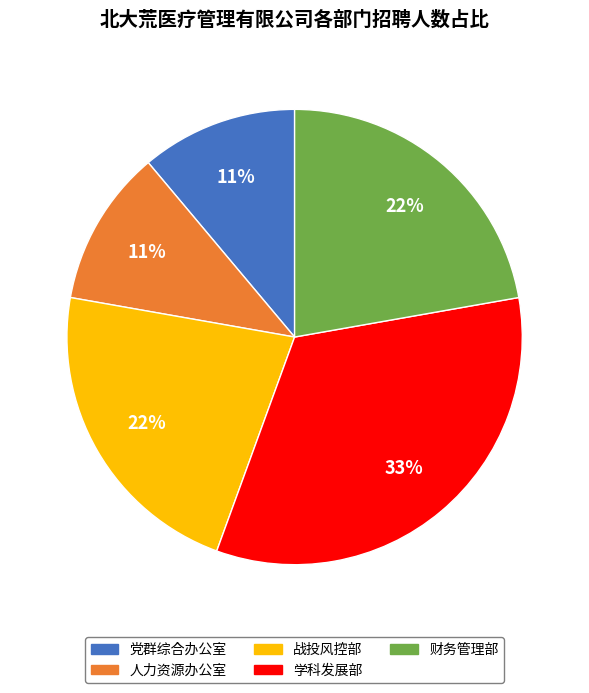

Is the sum of 人力资源办公室 and 财务管理部 greater than half?

No